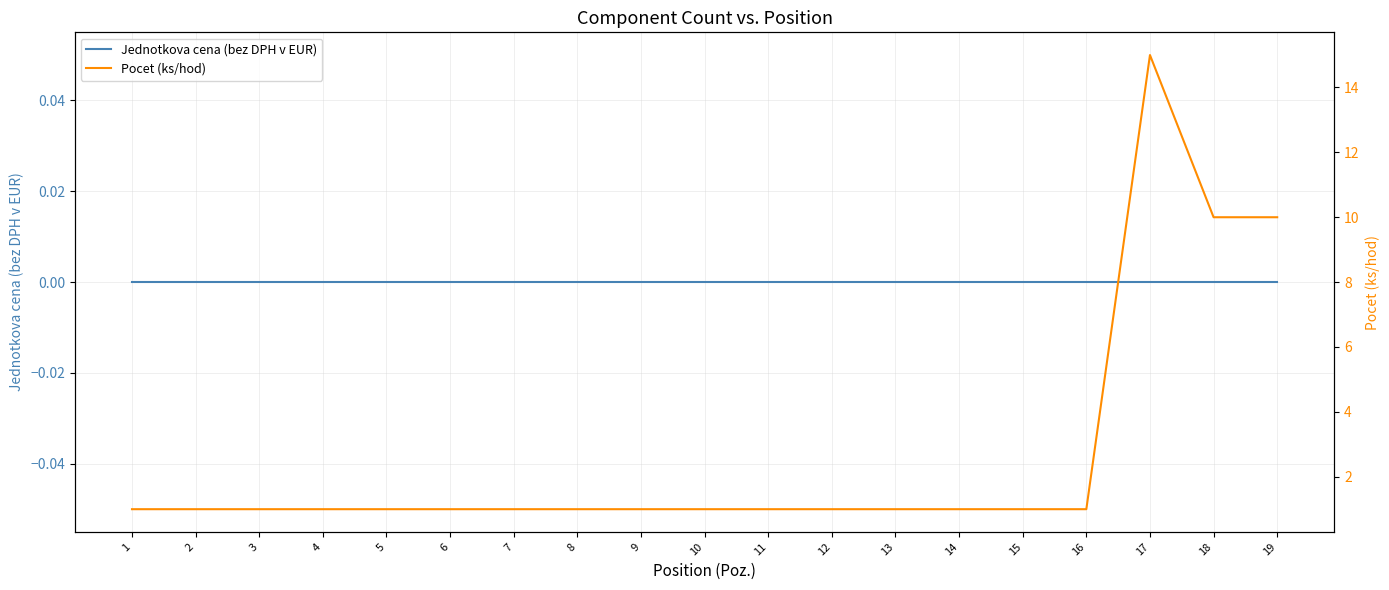

What is the difference between the second highest and second lowest values in the Pocet (ks/hod) series?

9